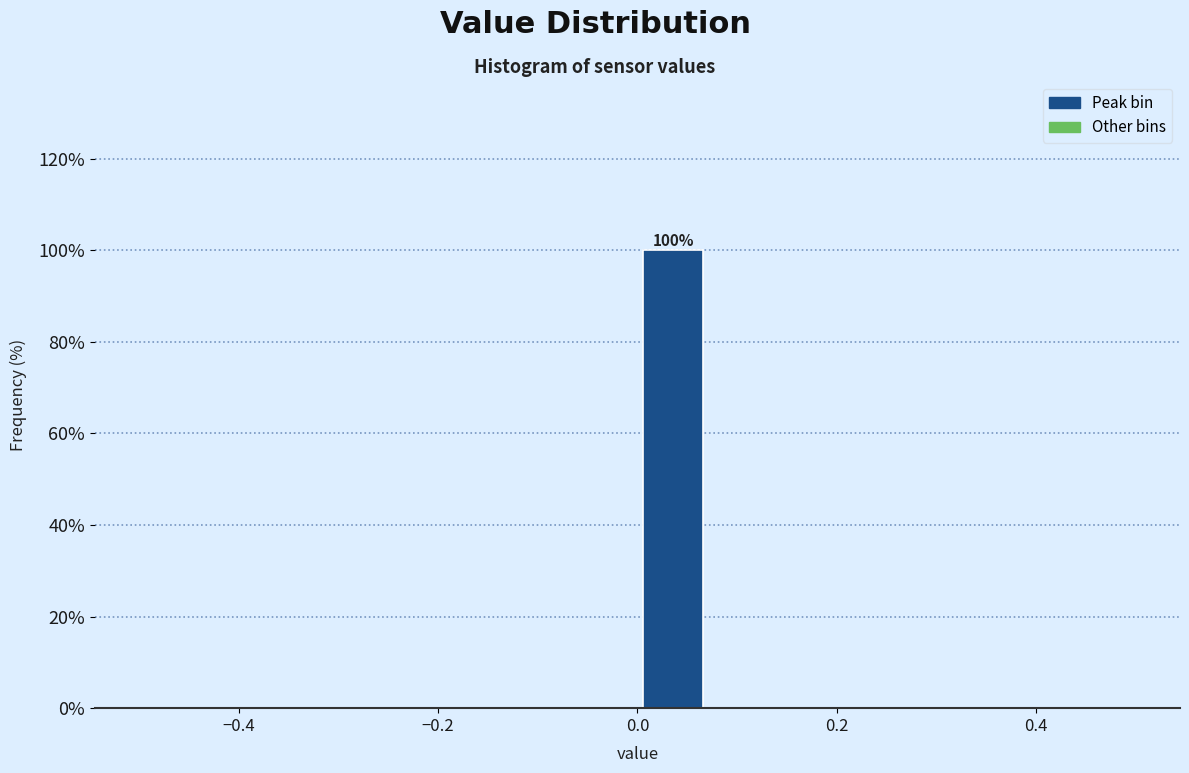

Read against the x-axis, roughly where is the centre of the tallest bar?

0.04